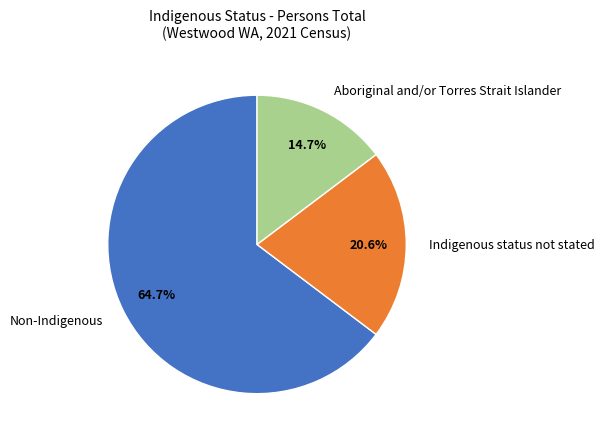

To the nearest percent, what is the combined percentage of Non-Indigenous and Aboriginal and/or Torres Strait Islander?

79%